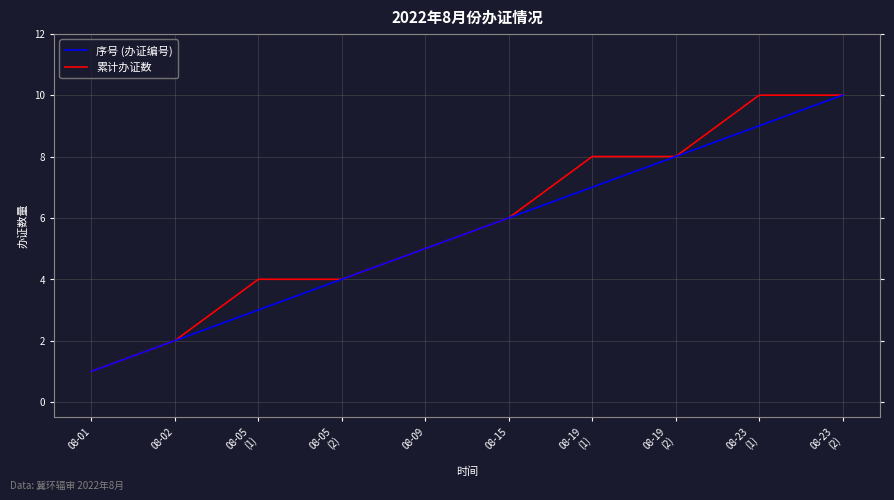

What is the total value across all series at 08-05
(2)?

8